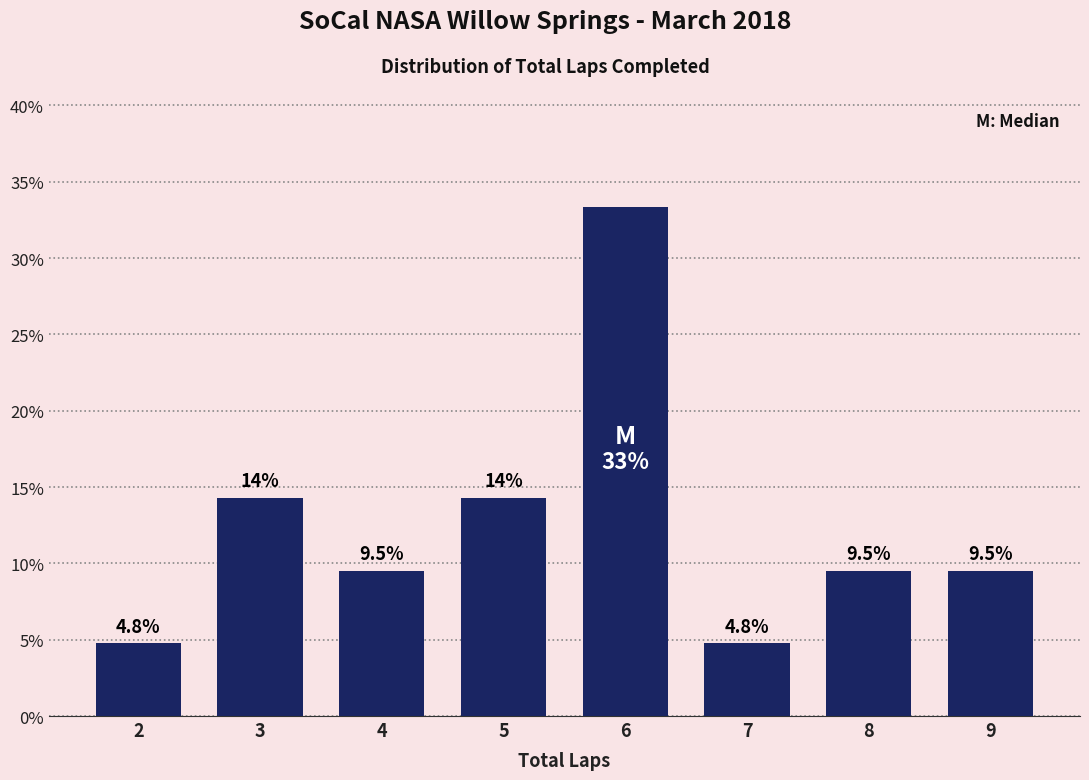

Reading left to right, transcribe all the data shown in this chart.

2=4.8	3=14.3	4=9.5	5=14.3	6=33.3	7=4.8	8=9.5	9=9.5